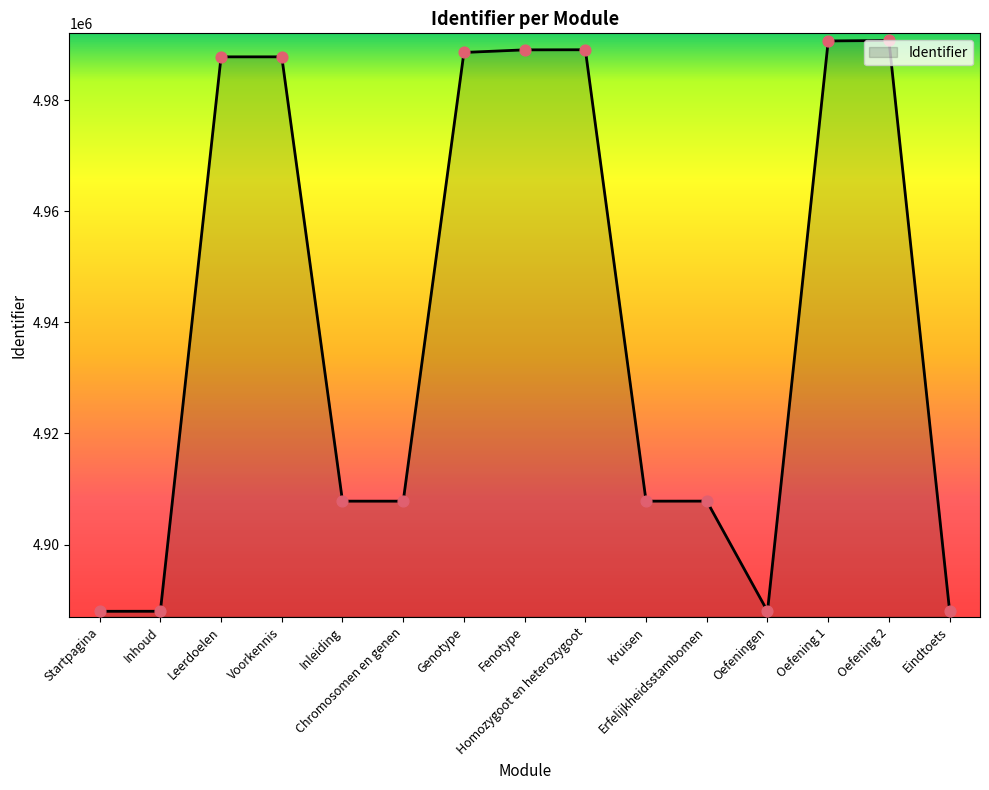

Approximately how many times larger is the value at Eindtoets compared to Inhoud?

1.0